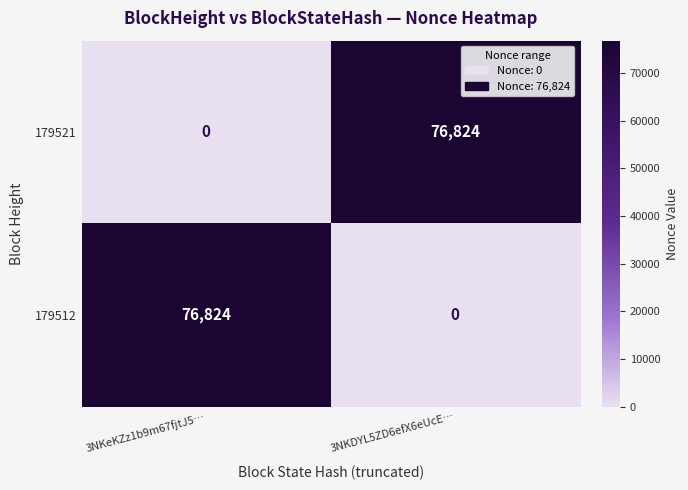

The 179512 series shows 19186 at 3NKeKZz1b9m67fjtJ5…. True or false?

False